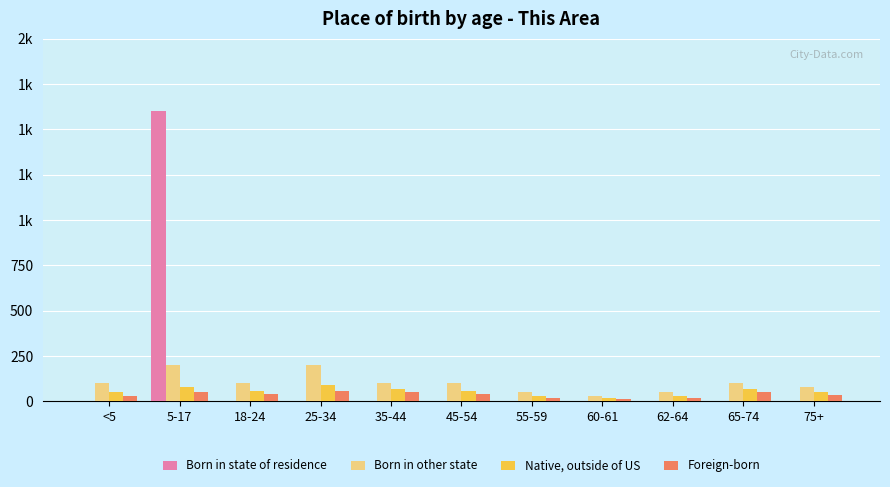

Are the bars horizontal?

No